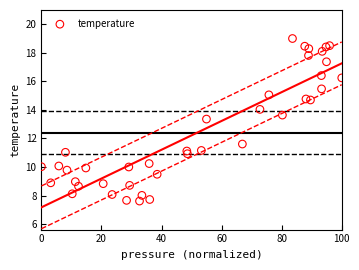

What Y value in the scatter plot is closest to 13?

13.4